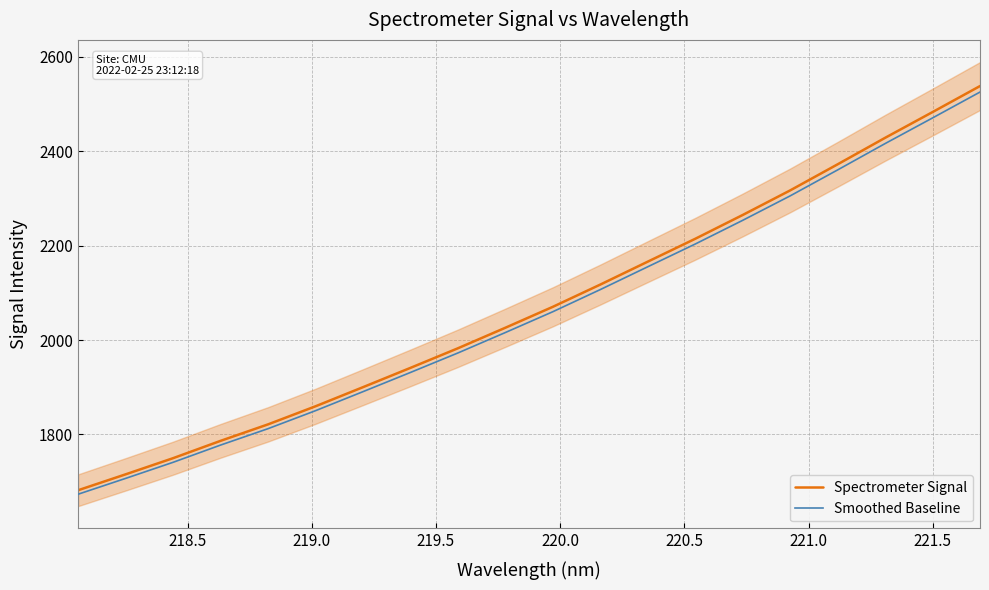

What is the average value of the Spectrometer Signal series?

2071.7